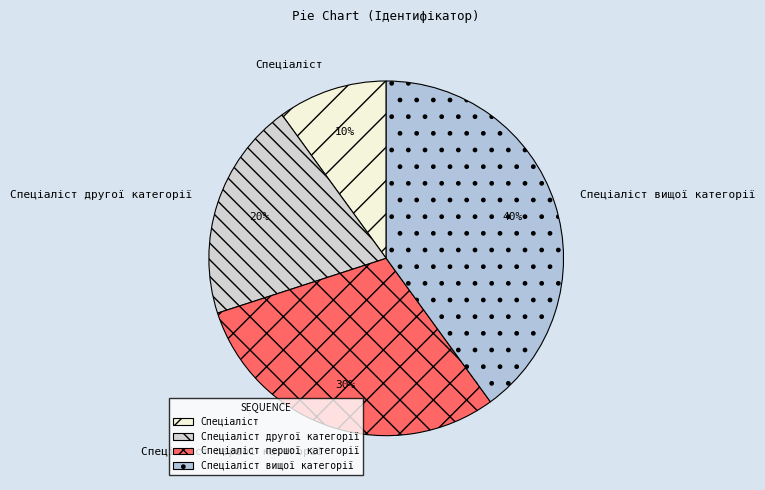

Combined, do Спеціаліст першої категорії and Спеціаліст вищої категорії account for over 50%?

Yes